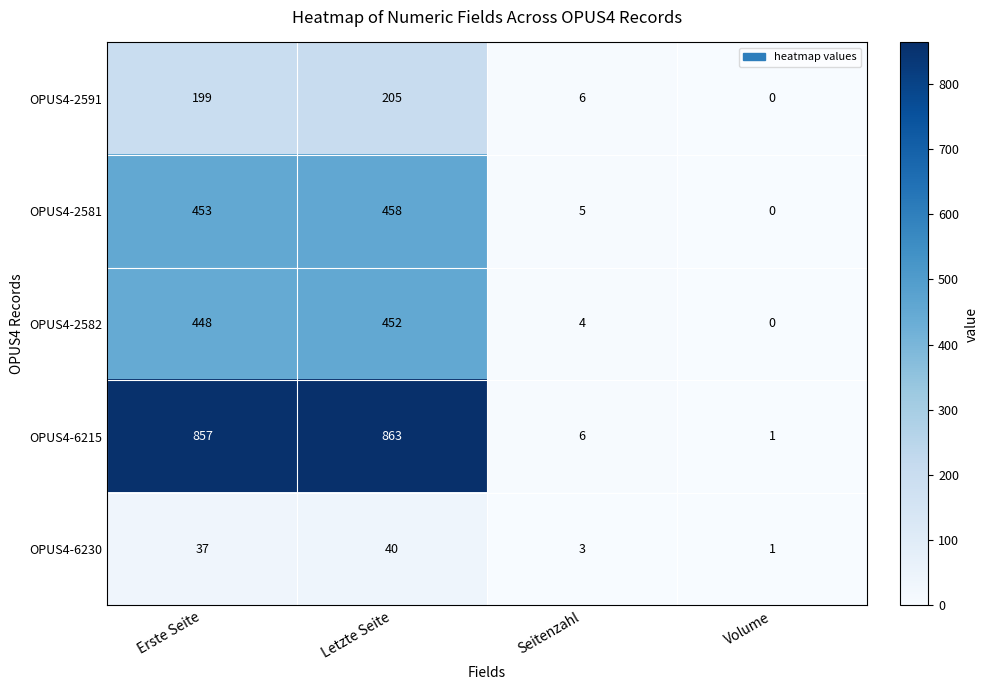

Rank the series at Letzte Seite from highest to lowest value.

OPUS4-6215, OPUS4-2581, OPUS4-2582, OPUS4-2591, OPUS4-6230